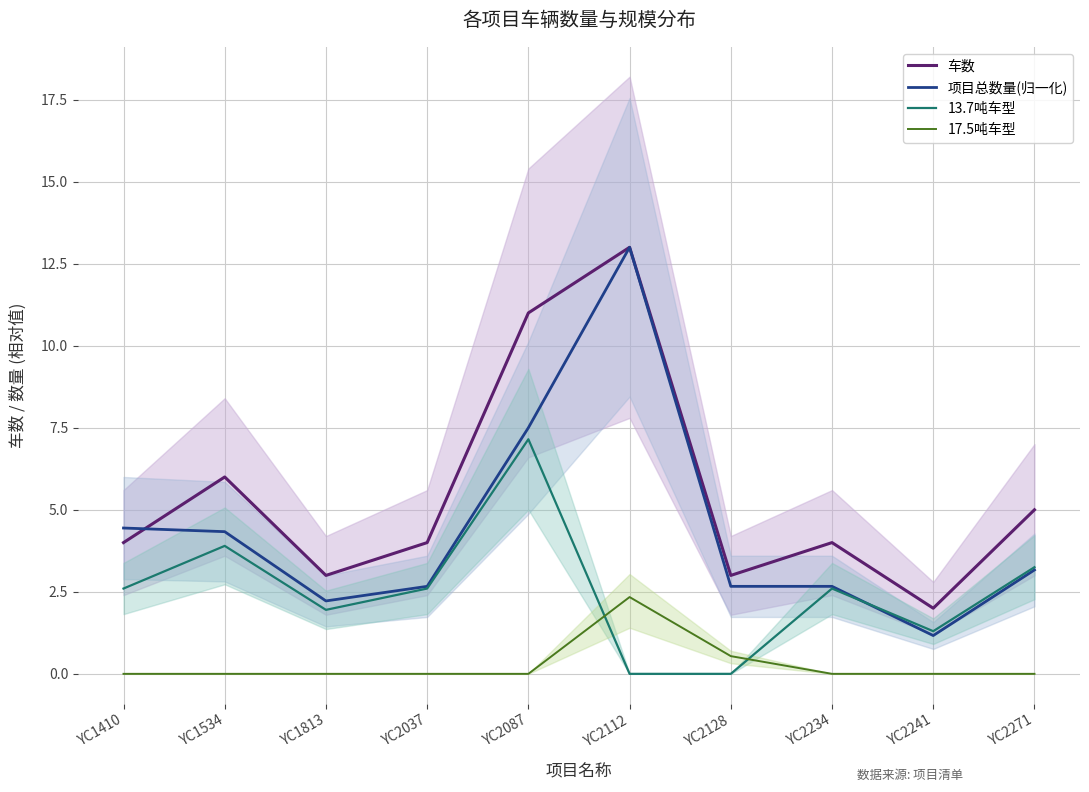

What is the difference between the second highest and second lowest values in the 车数 series?

8.0